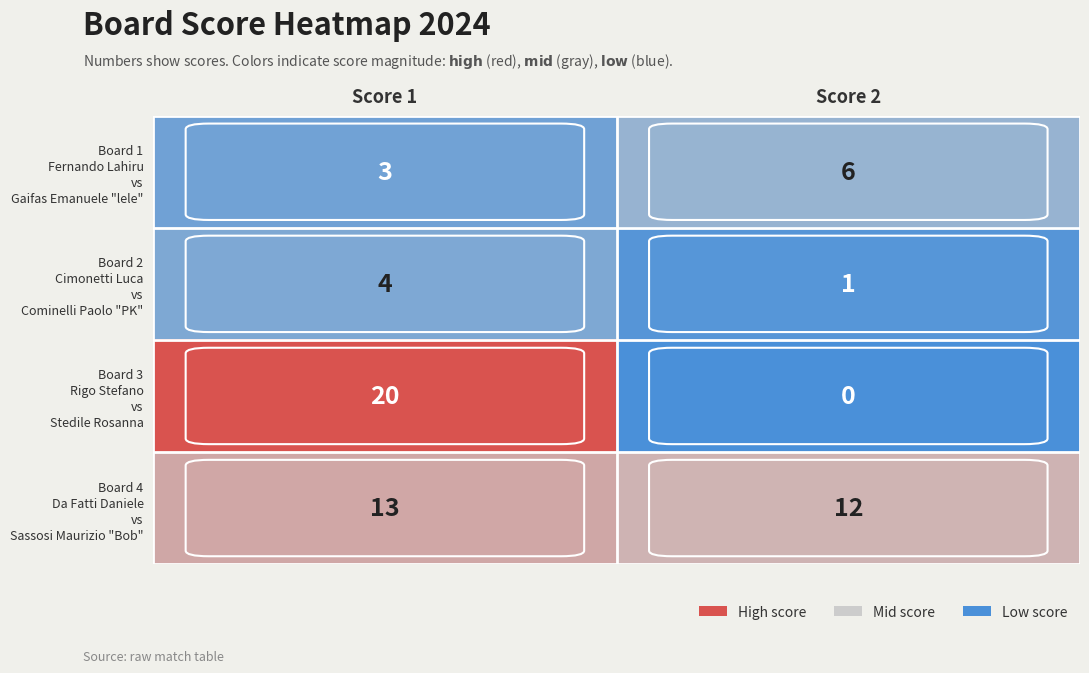

What is the spread (max minus min) of values at Score 1?

17